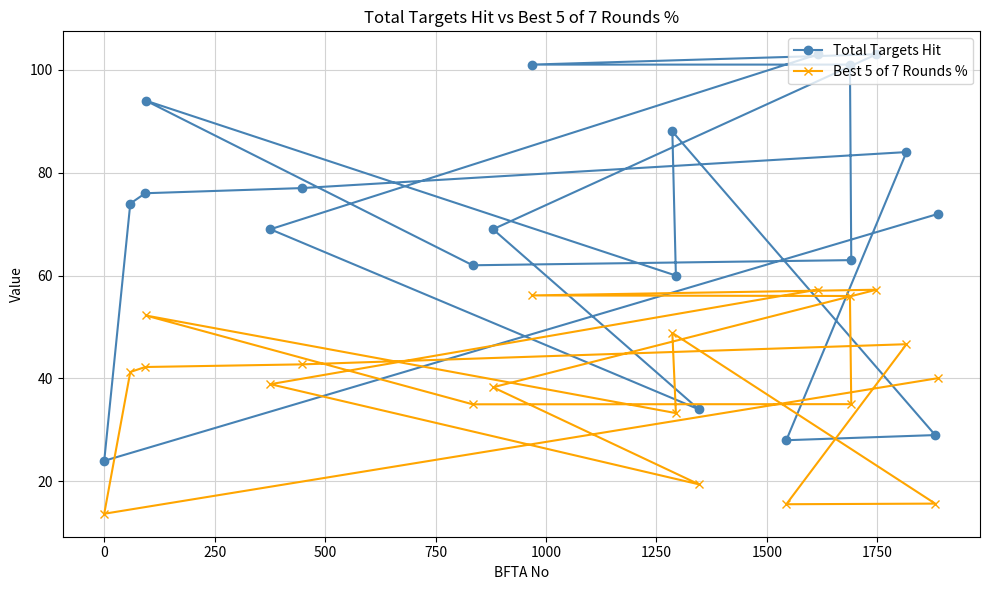

Which series has the widest spread of values?

Total Targets Hit